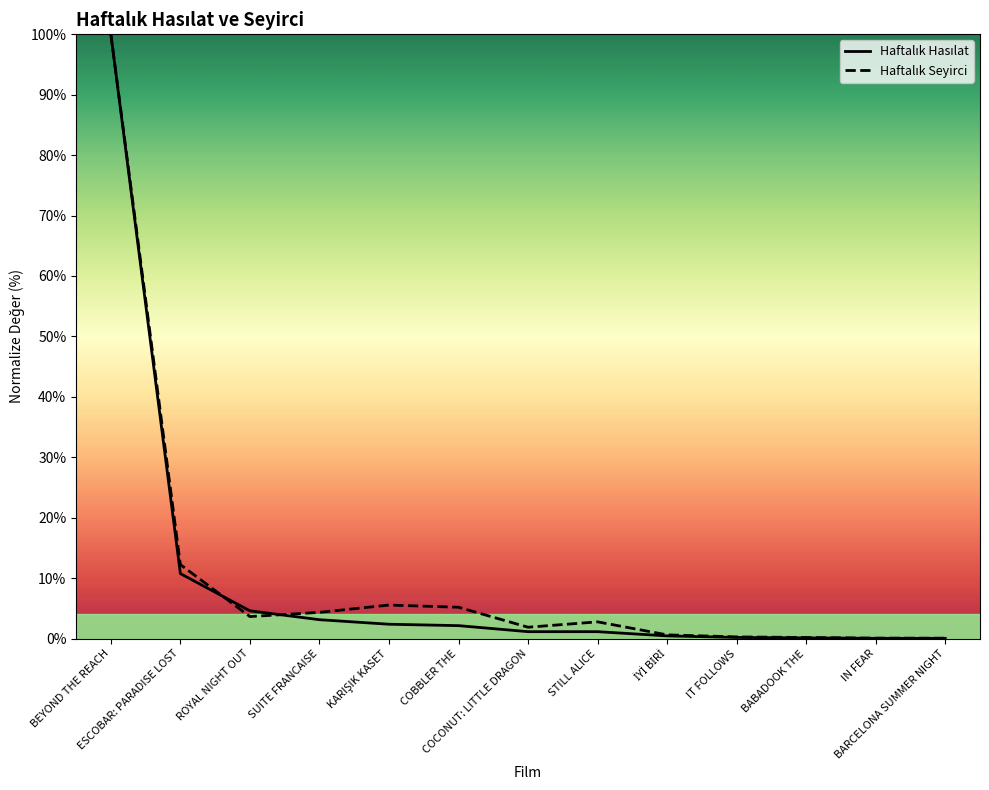

List the series in order of their peak value, lowest first.

Haftalık Hasılat, Haftalık Seyirci